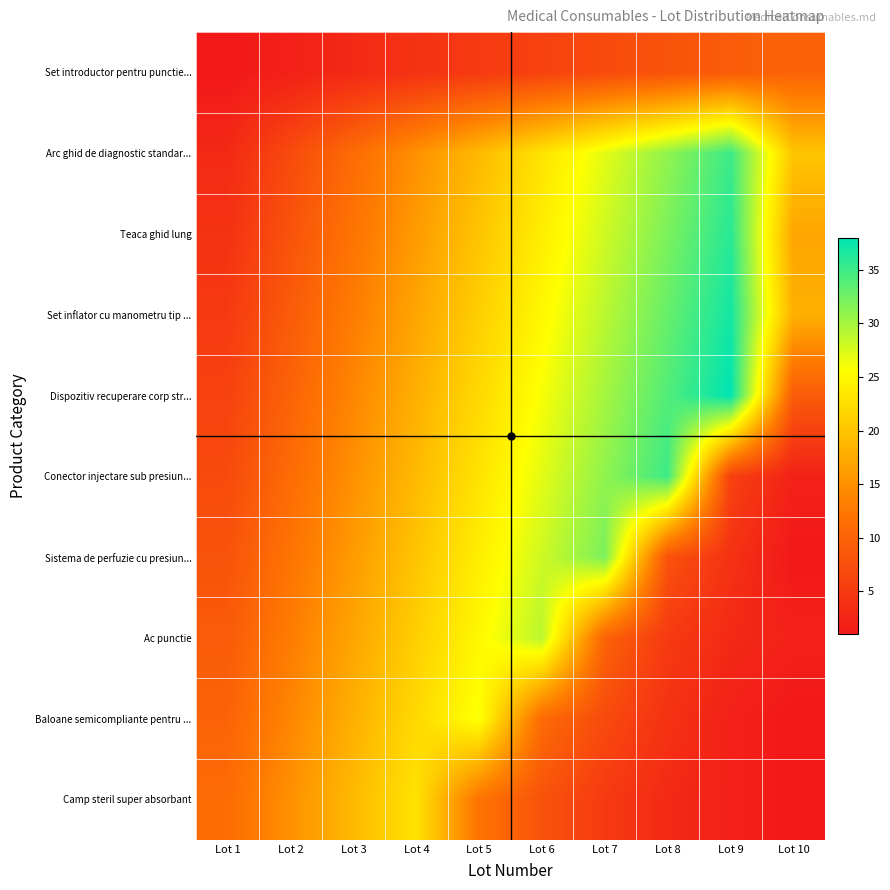

Which has a higher value, Lot 6 or Lot 7?

Lot 7